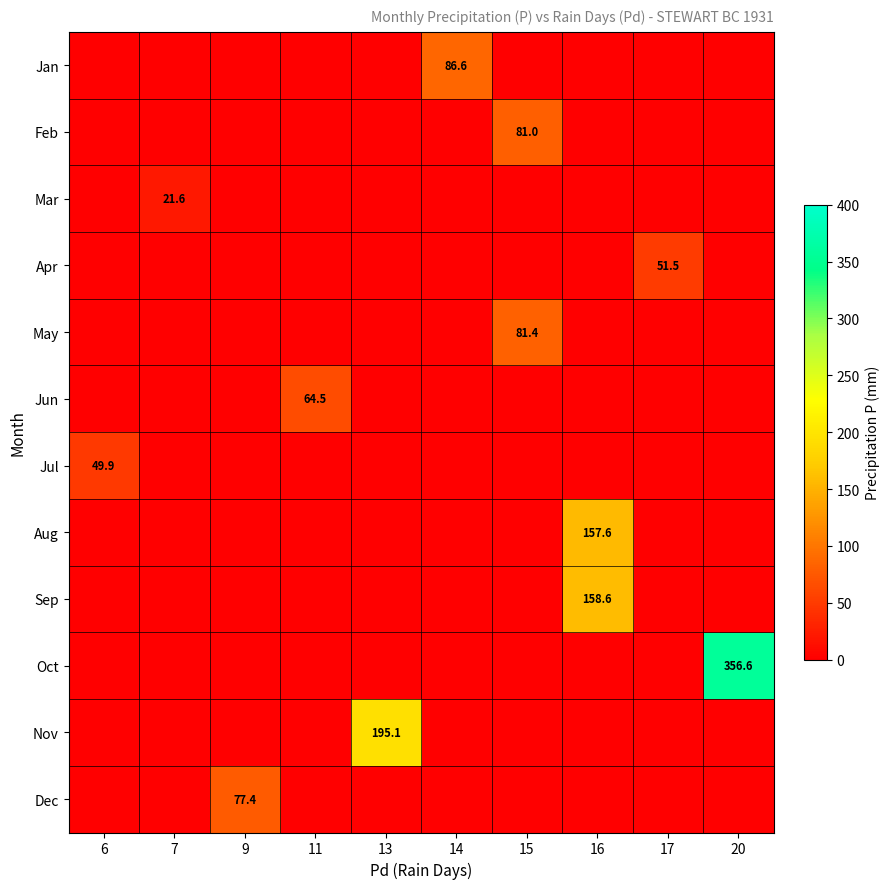

The value of Nov at 13 is 96.9. True or false?

False